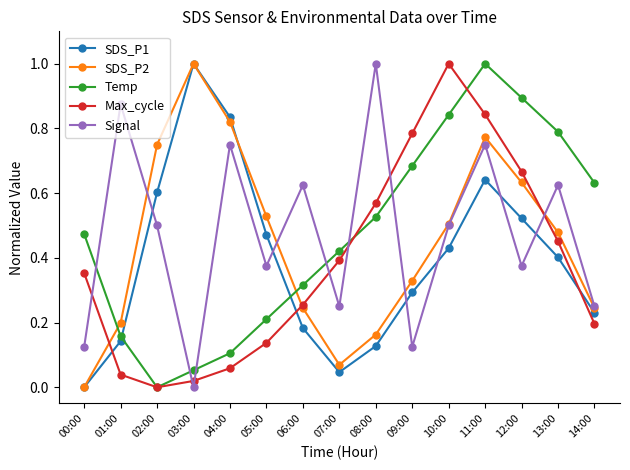

At how many categories does at least one series exceed 0?

15